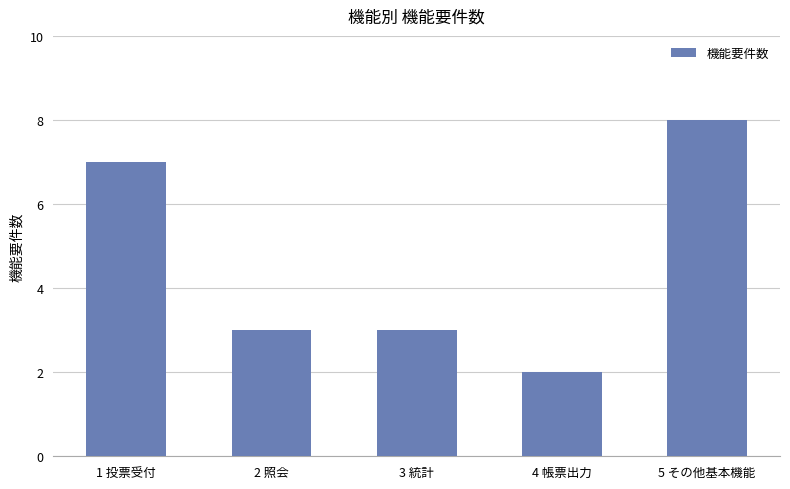

Between 2 照会 and 5 その他基本機能, which is larger?

5 その他基本機能